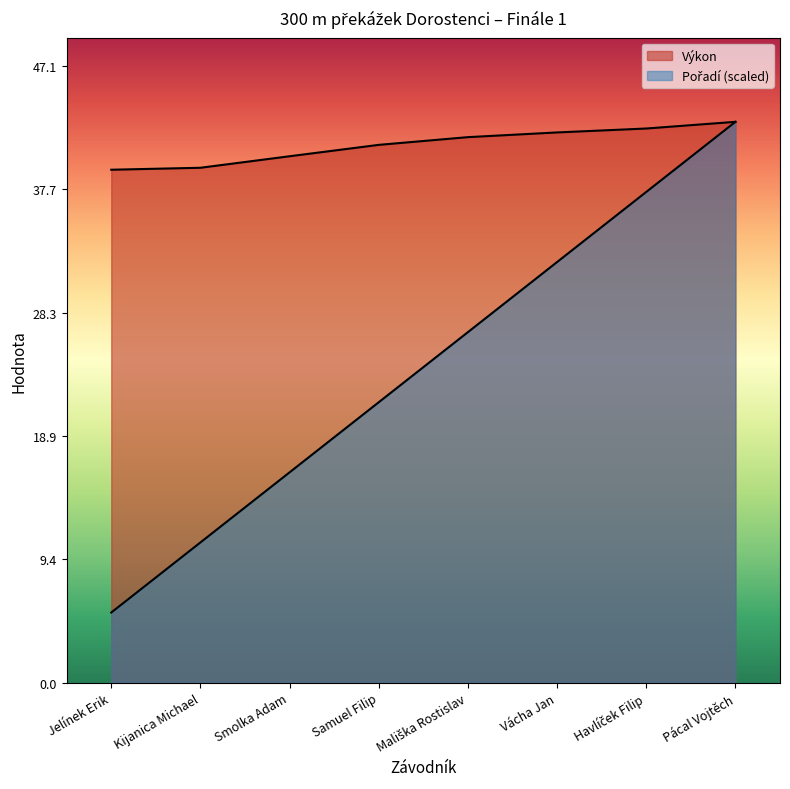

What is the difference between the maximum and second lowest values in the Pořadí series?

32.1